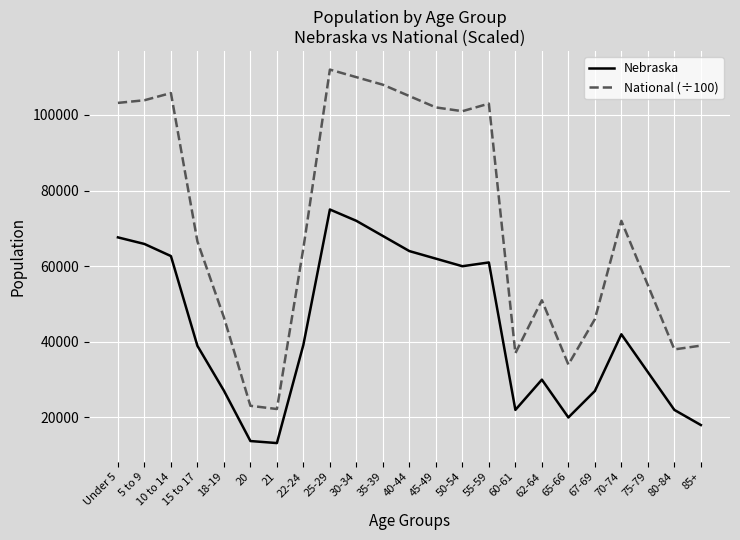

At which category is the sum across all series the highest?

25-29